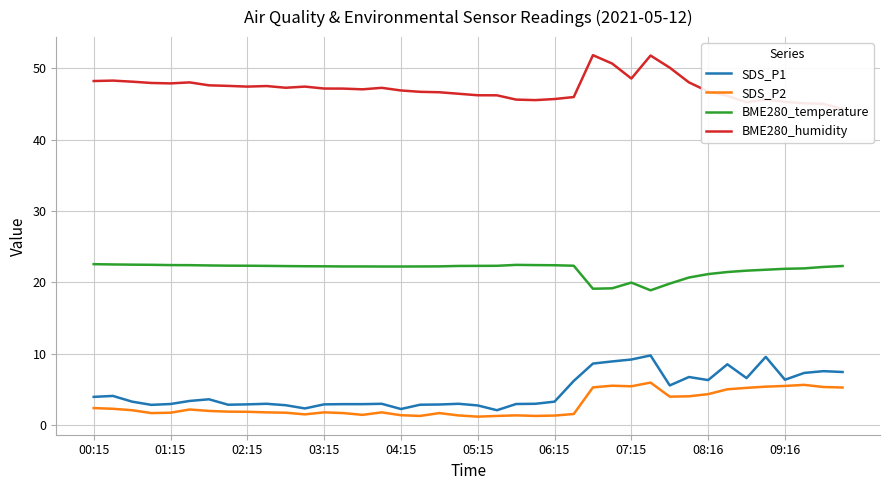

Between 00:15 and 37, which series saw the biggest shift?

SDS_P1